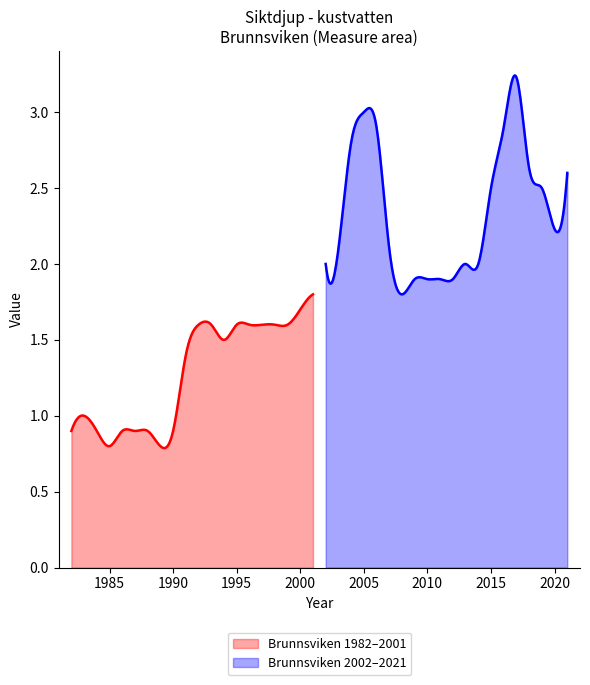

At which label is the value closest to 2?

2002